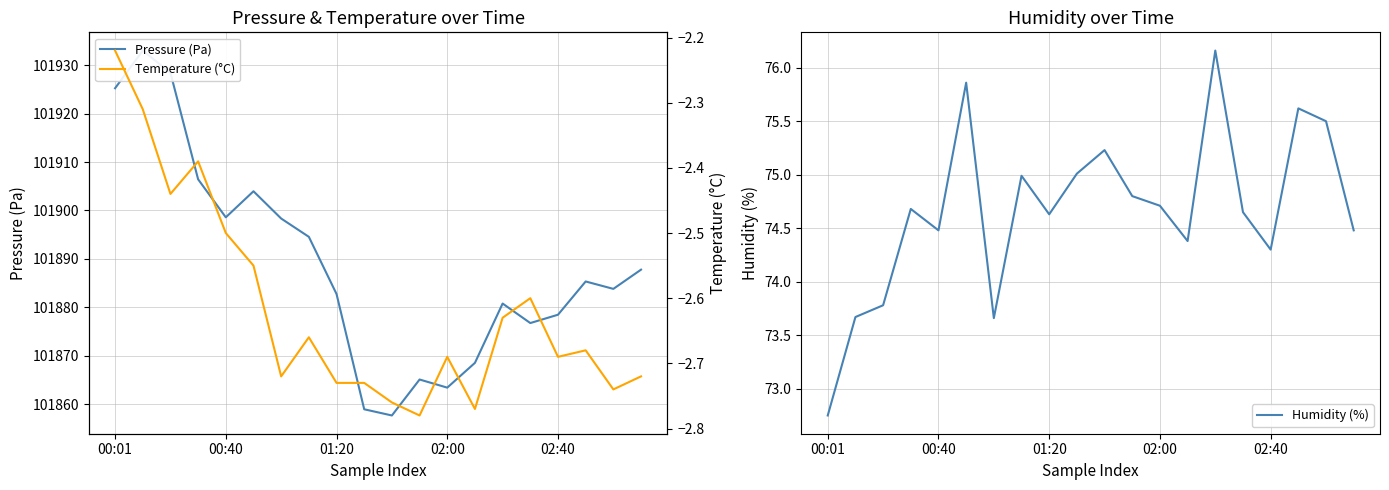

What is the value of the Pressure (Pa) point at the 9th from the left?

101882.8